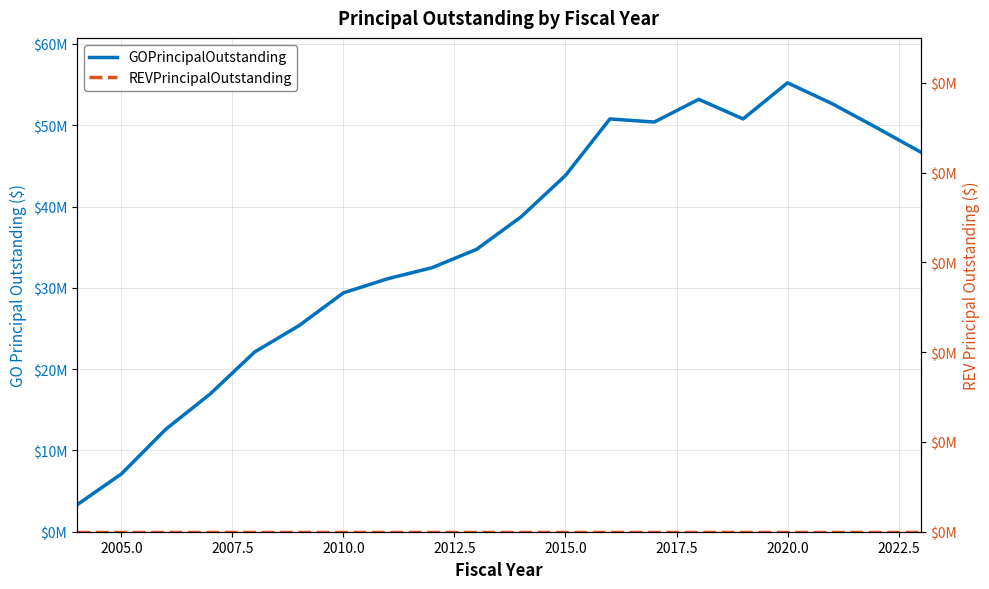

The GOPrincipalOutstanding series shows 21916849 at 2025.0. True or false?

False